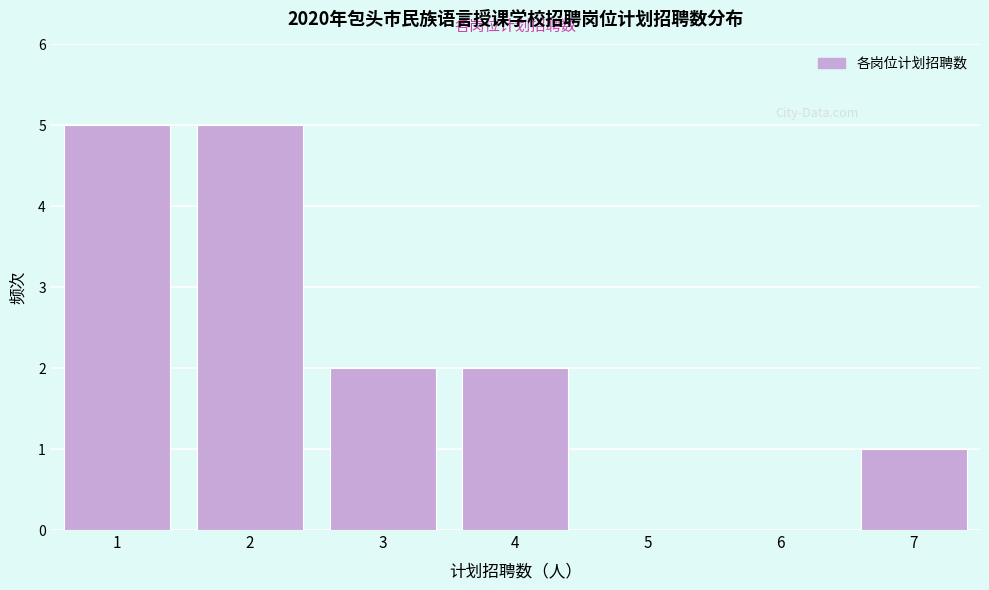

Reading left to right, what are all the values shown in this chart?

1=5	2=5	3=2	4=2	5=0	6=0	7=1